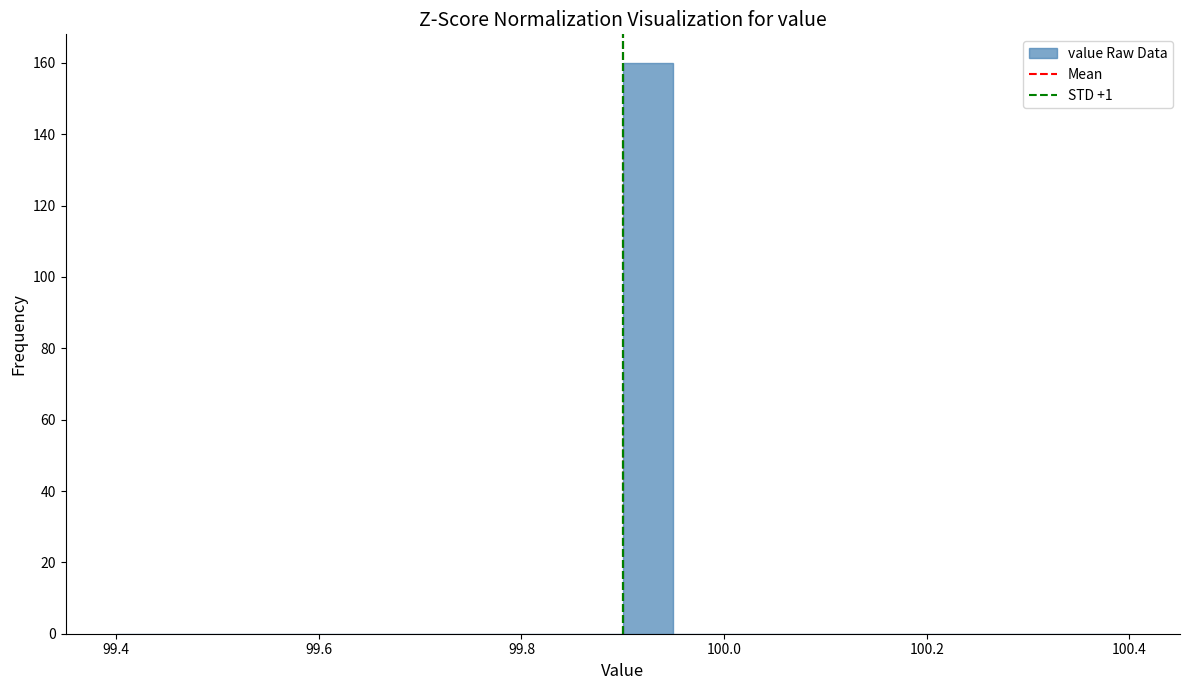

Read against the x-axis, roughly where is the centre of the tallest bar?

99.92